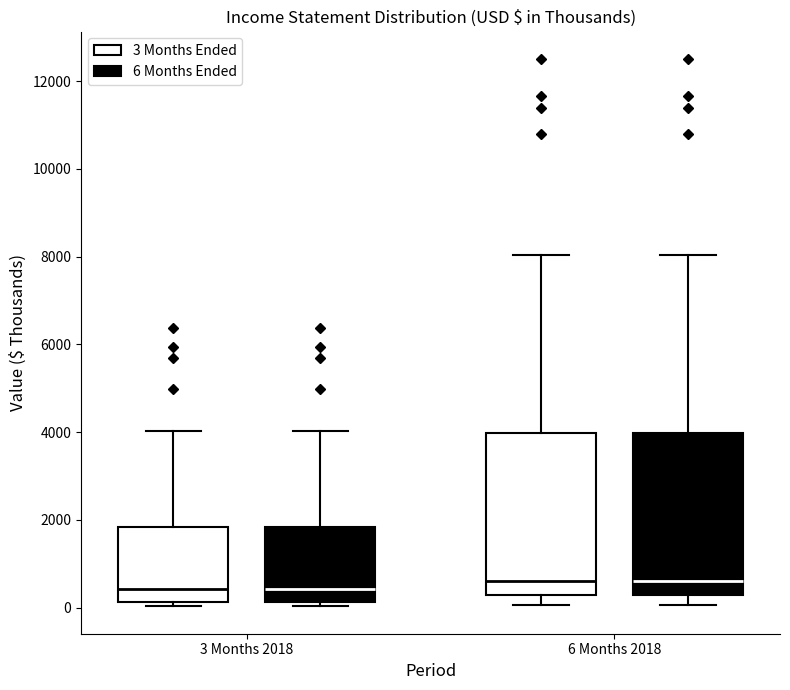

Reading left to right, transcribe this box plot: for each box, give where its median line is, the range the box spans, and where its two whiskers end, as read against the y-axis. The values are not printed on the chart, so give them approximately, as read against the axis.

3 Months 2018 (3 Months Ended): median 400, box 200 to 1800, whiskers 0 to 4000
3 Months 2018 (6 Months Ended): median 400, box 200 to 1800, whiskers 0 to 4000
6 Months 2018 (3 Months Ended): median 600, box 200 to 4000, whiskers 0 to 8000
6 Months 2018 (6 Months Ended): median 600, box 200 to 4000, whiskers 0 to 8000